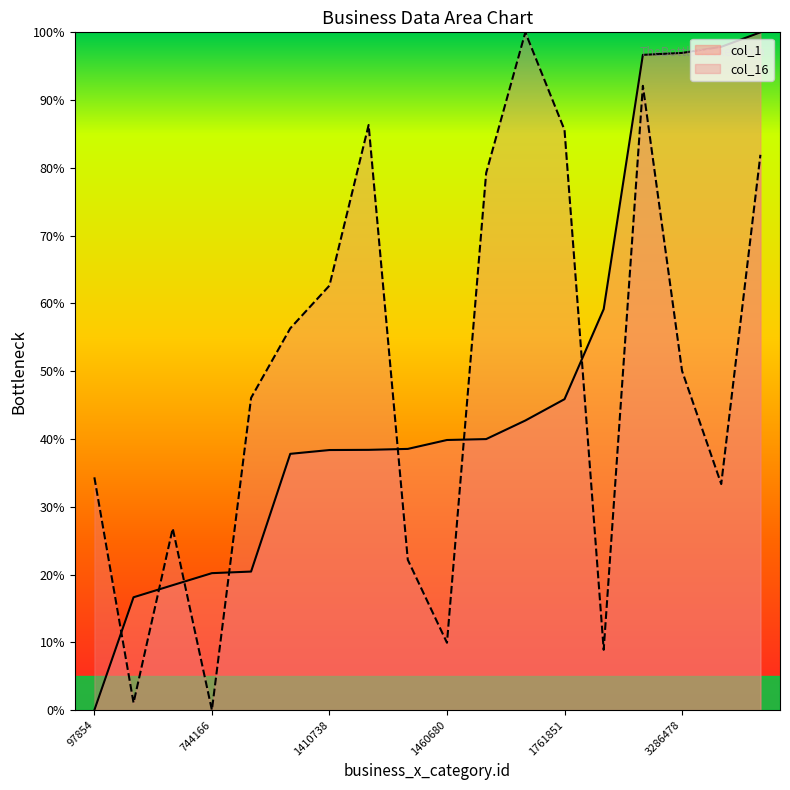

Which label corresponds to the smallest value in the chart?

97854